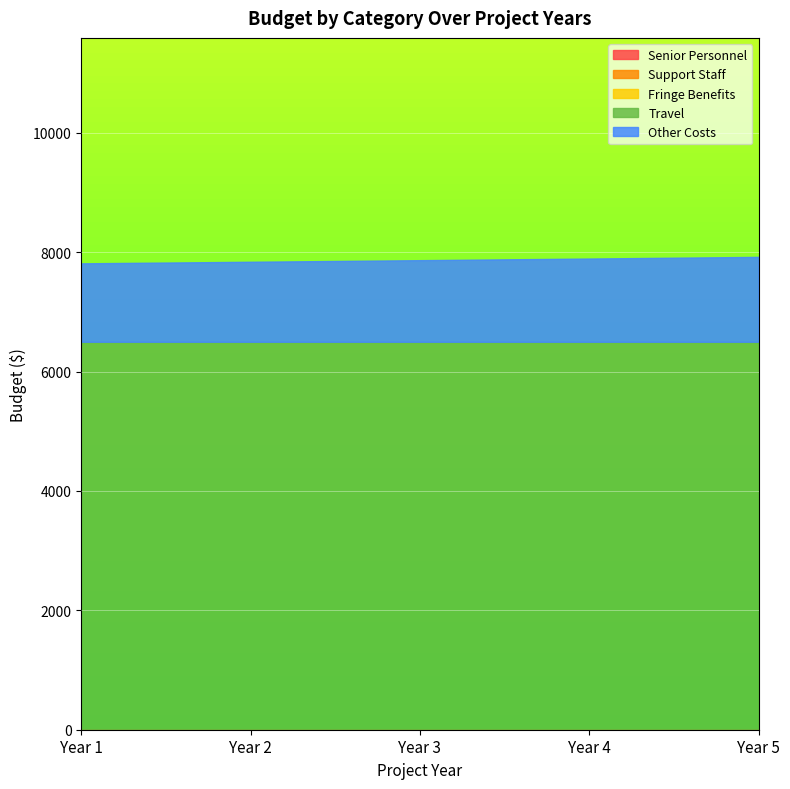

Which series has the widest spread of values?

Other Costs